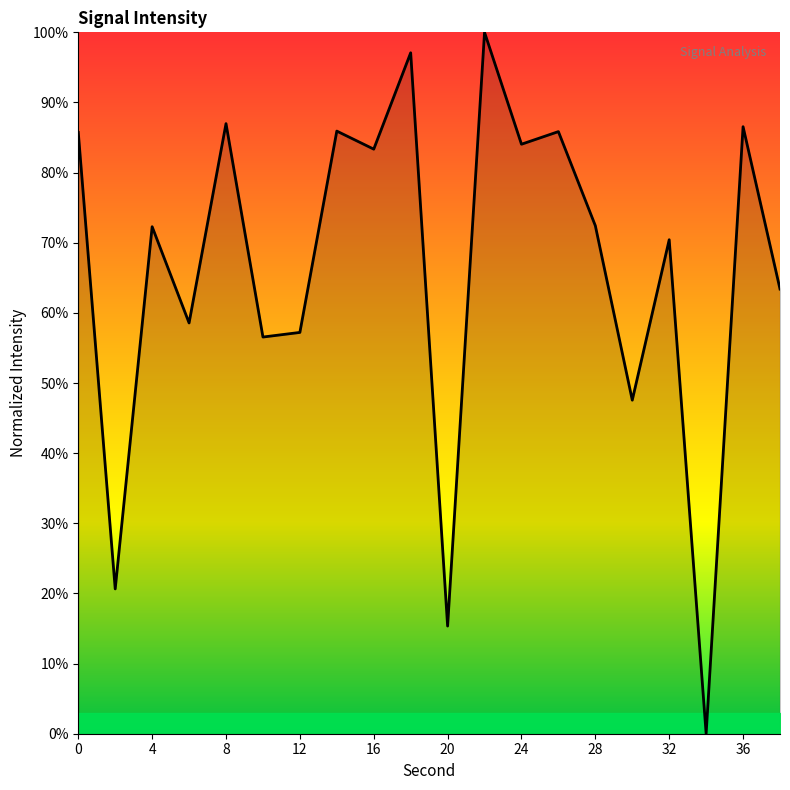

What is the greatest value displayed?

100.0